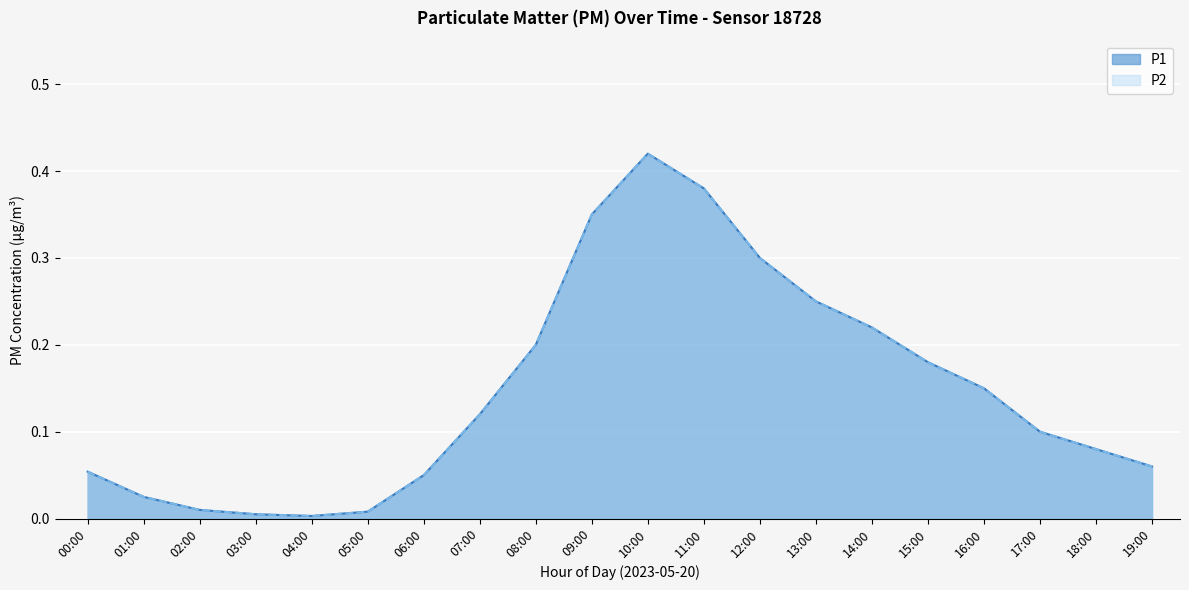

True or false: P1 and P2 cross at least once.

False